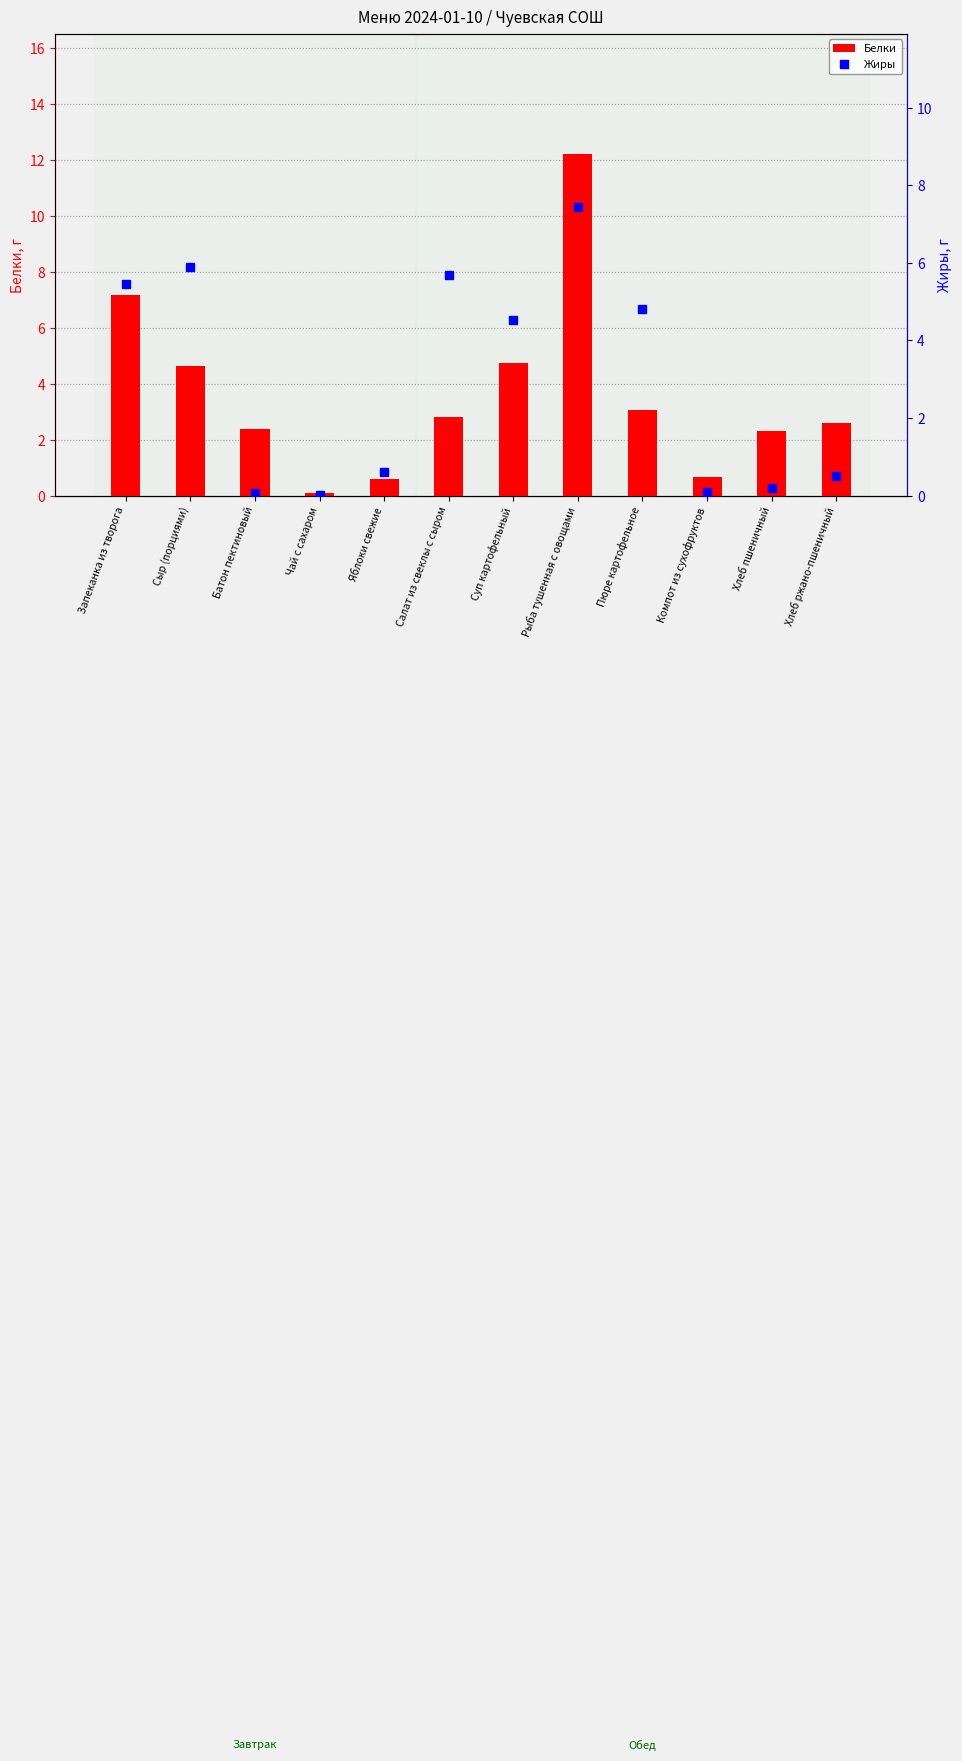

What is the total value across all series at Суп картофельный?

9.2